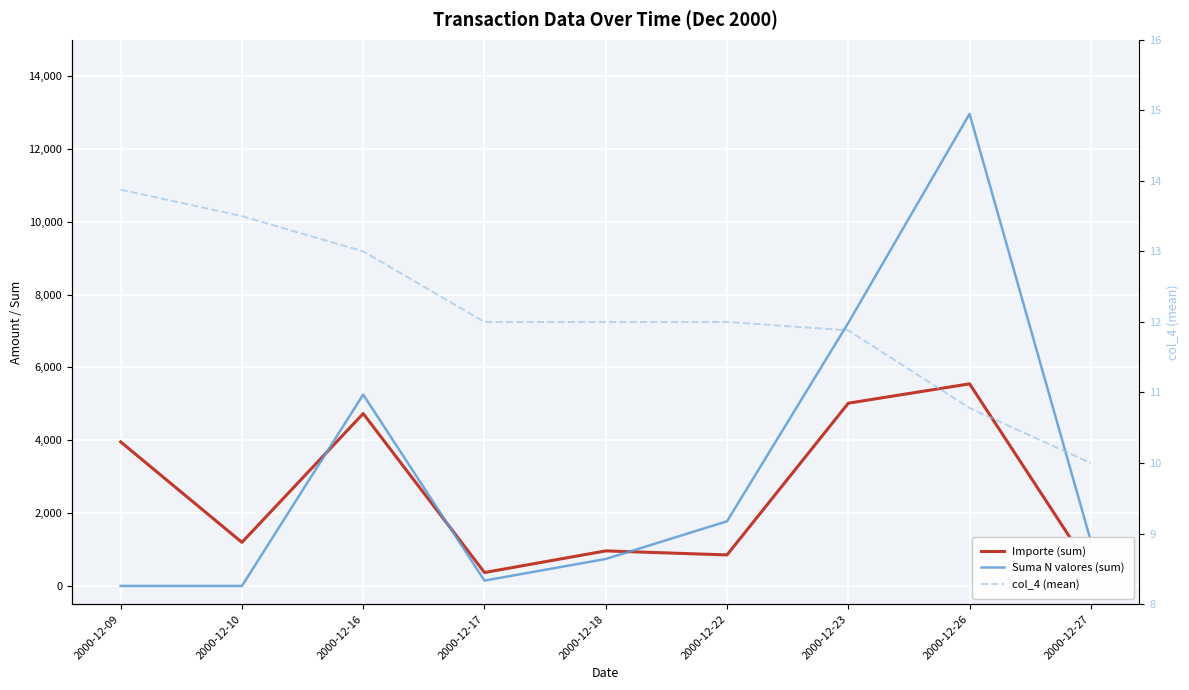

What is the value of the Suma N valores (sum) point at the 7th from the left?

7224.0